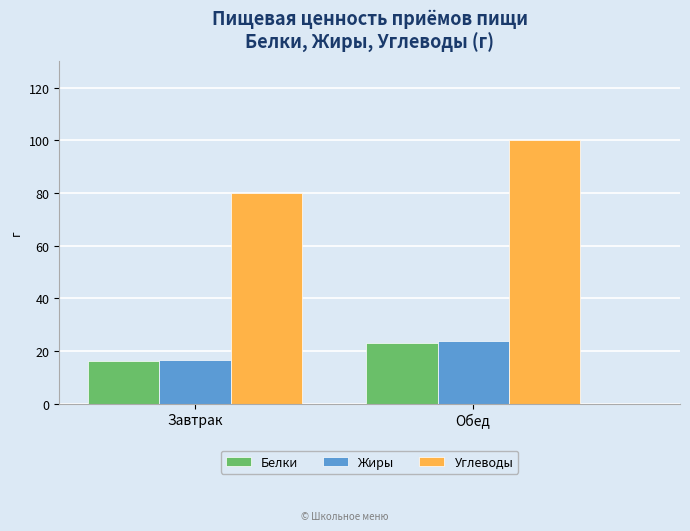

Reading left to right, extract all data points from this chart.

Белки: Завтрак=16.3	Обед=22.9
Жиры: Завтрак=16.6	Обед=23.8
Углеводы: Завтрак=79.9	Обед=100.2